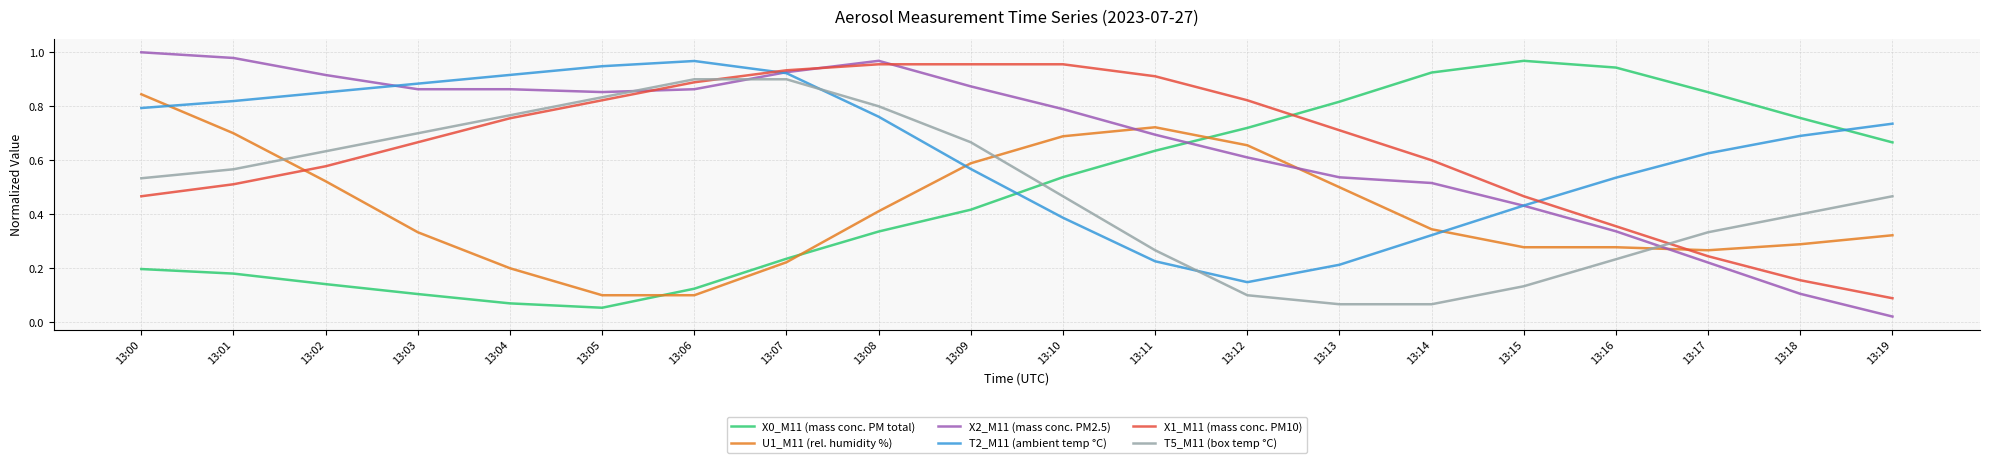

At which category does the chart reach its minimum across all series?

13:19